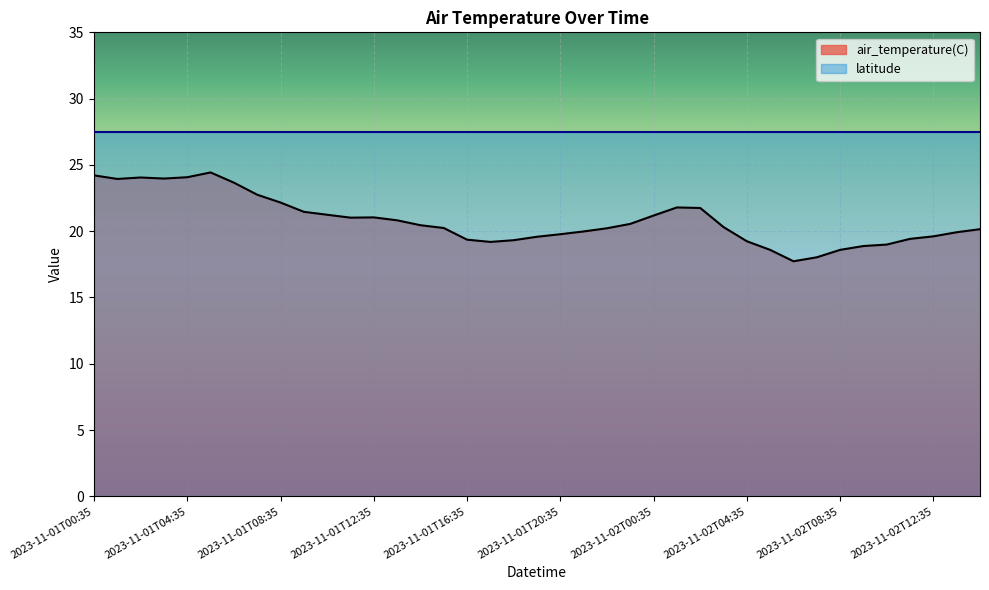

Which has a higher value, 2023-11-02T08:35 or 2023-11-01T11:35?

2023-11-01T11:35